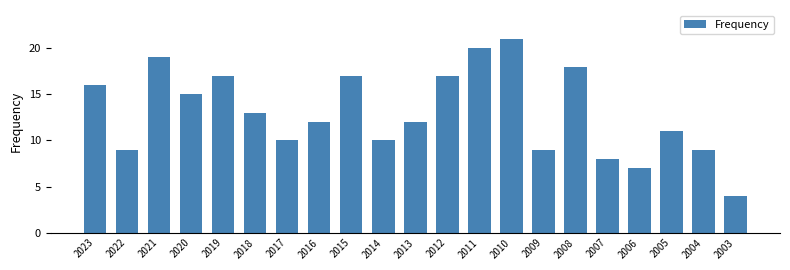

At which label does the data first exceed 12?

2023